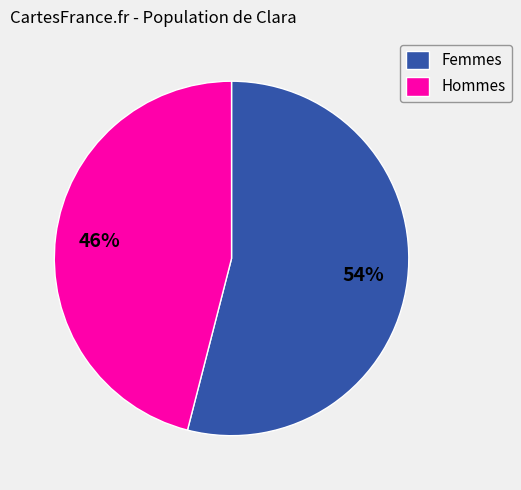

Does any single category account for the majority?

Yes